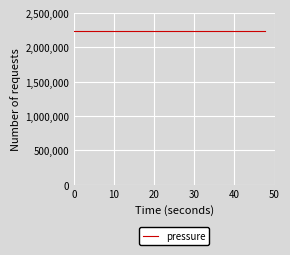

Which series has the largest range (max minus min)?

pressure